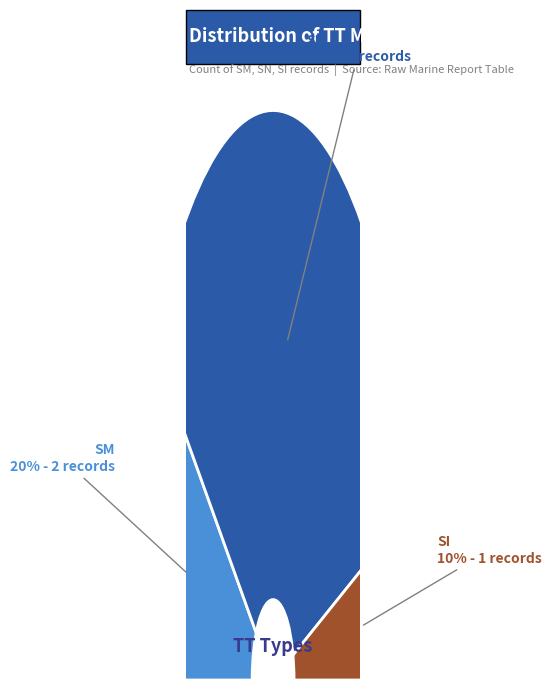

What is the largest slice in the pie chart?

SN